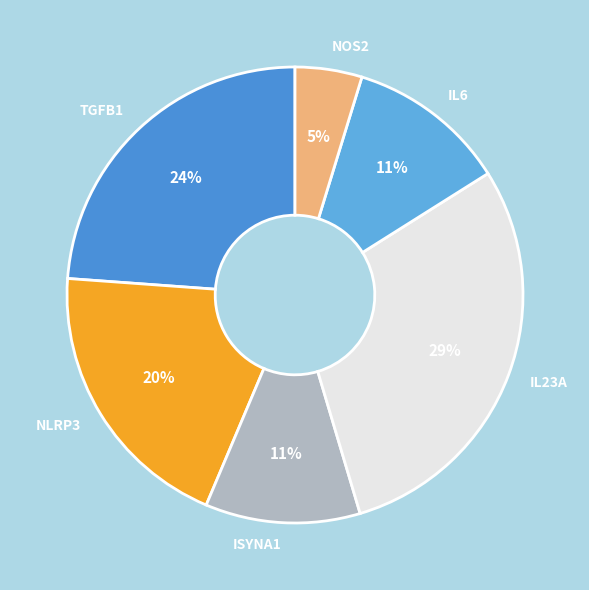

Count the number of slices in the pie.

6